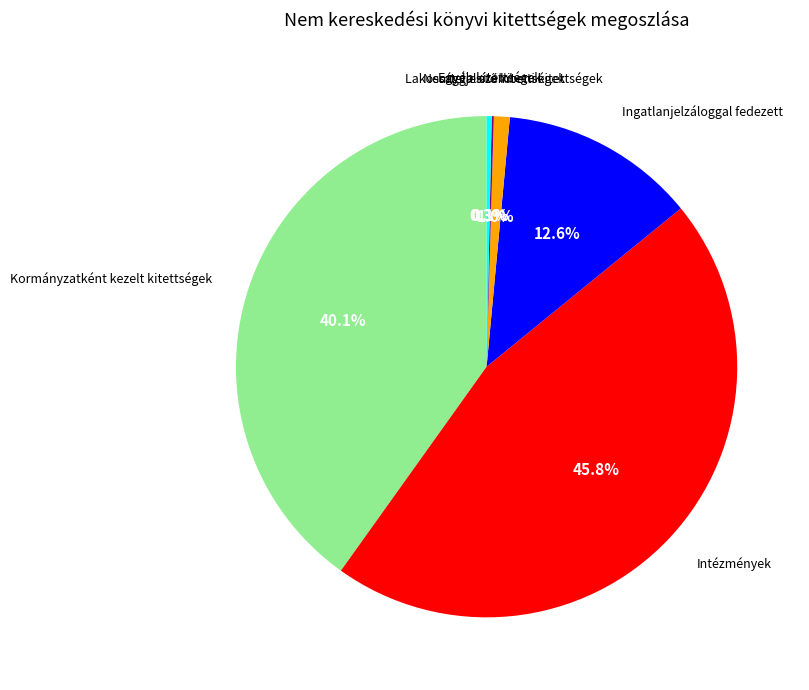

Is there a majority slice in this chart?

No